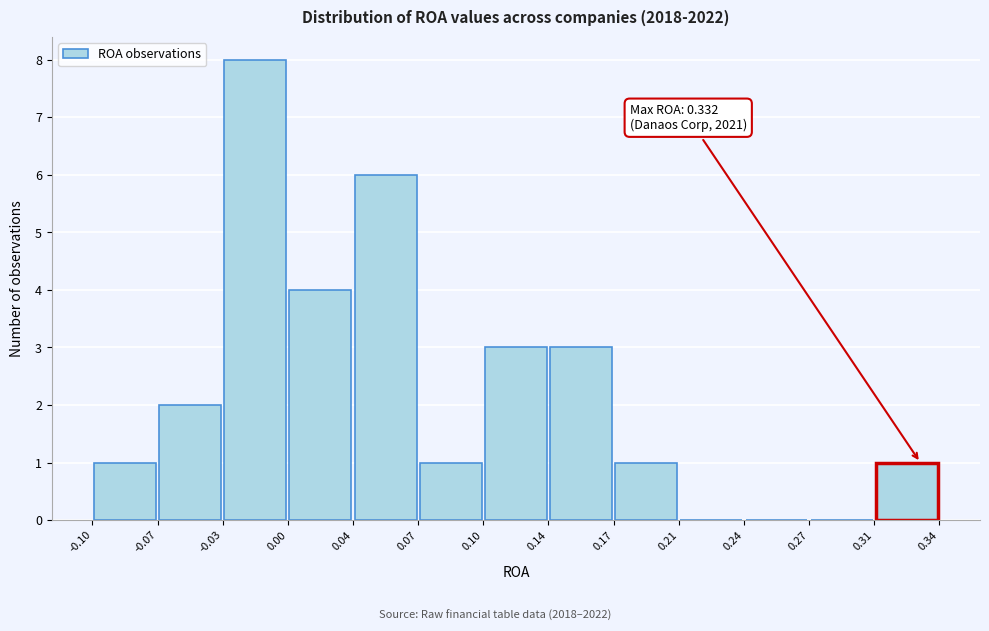

Over which range of the x-axis is the bar tallest?

-0.03 to 0.00